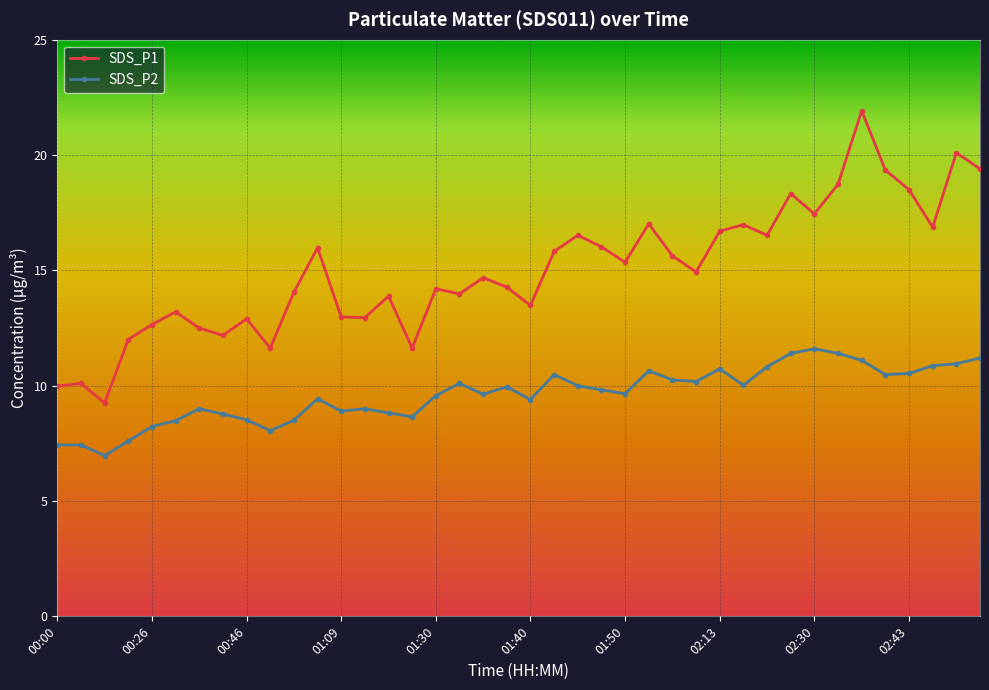

True or false: SDS_P2 has more than 1 points higher than both neighbors.

True